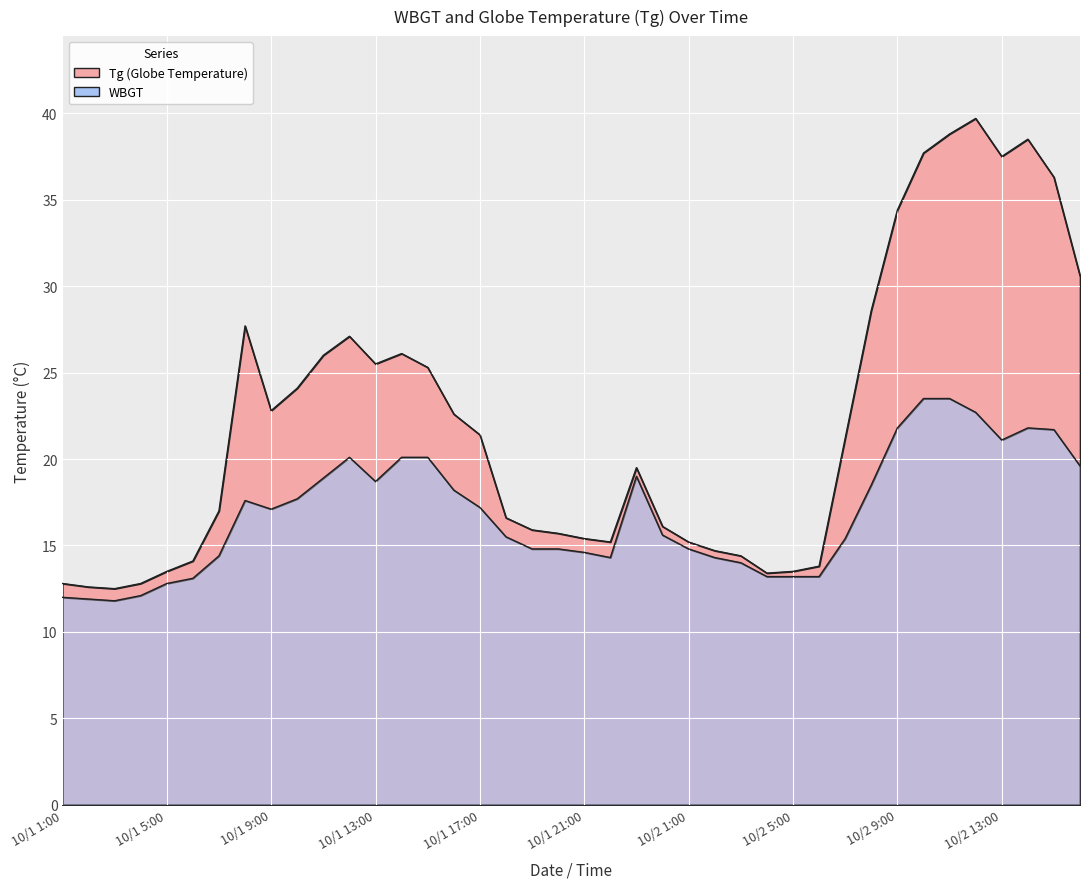

Where is WBGT nearest to the value 17?

10/1 9:00